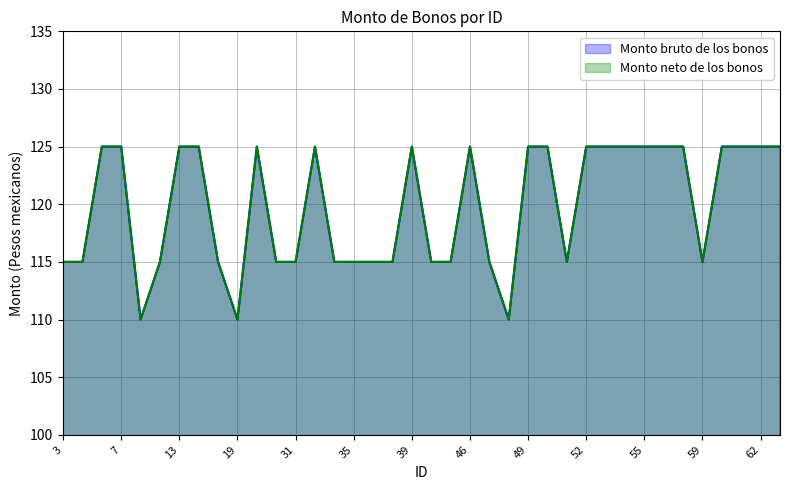

Reading left to right, list all the values displayed in this chart.

Monto bruto de los bonos: 115	115	125	125	110	115	125	125	115	110	125	115	115	125	115	115	115	115	125	115	115	125	115	110	125	125	115	125	125	125	125	125	125	115	125	125	125	125
Monto neto de los bonos: 115	115	125	125	110	115	125	125	115	110	125	115	115	125	115	115	115	115	125	115	115	125	115	110	125	125	115	125	125	125	125	125	125	115	125	125	125	125